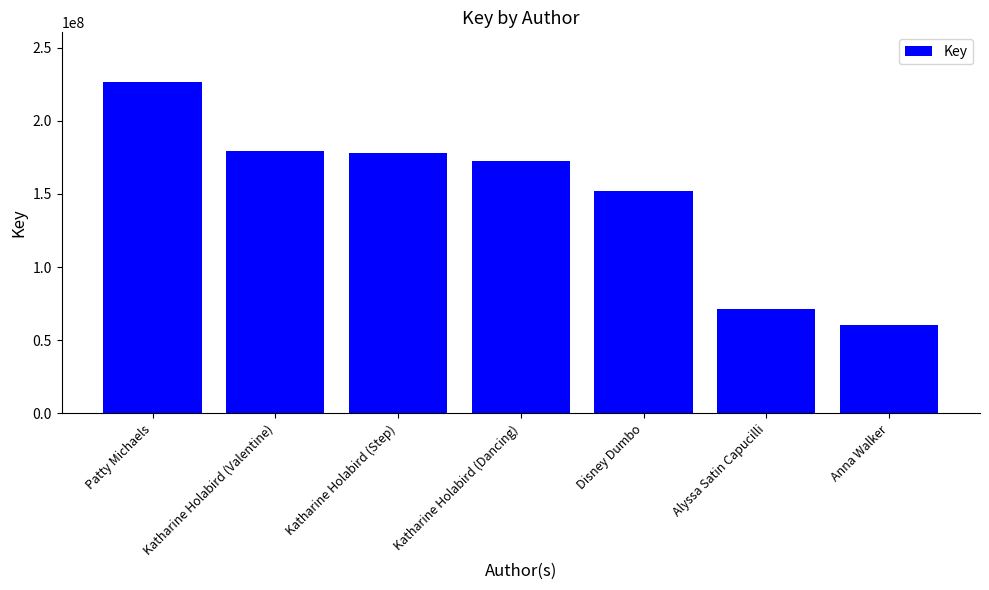

Where is the data nearest to the value 143560384?

Disney Dumbo